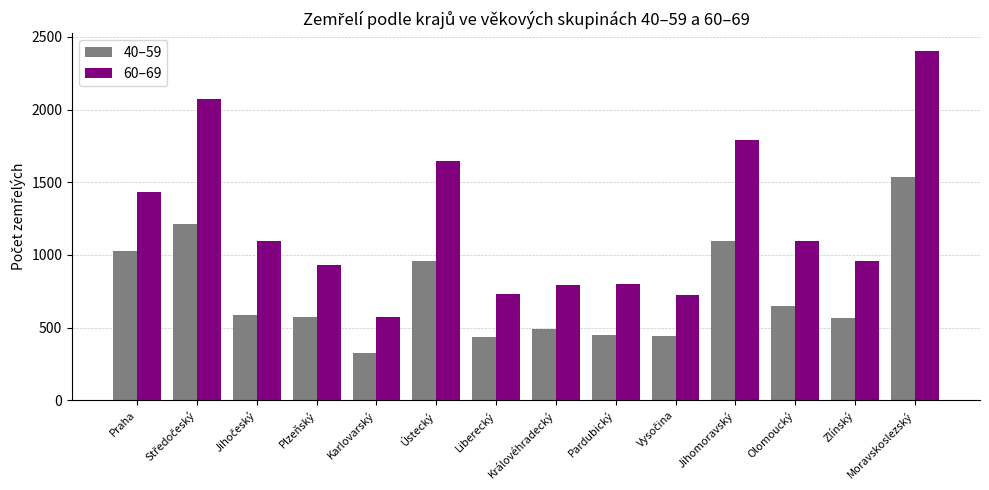

What is the sum of the 40–59 values at Zlínský and Olomoucký?

1218